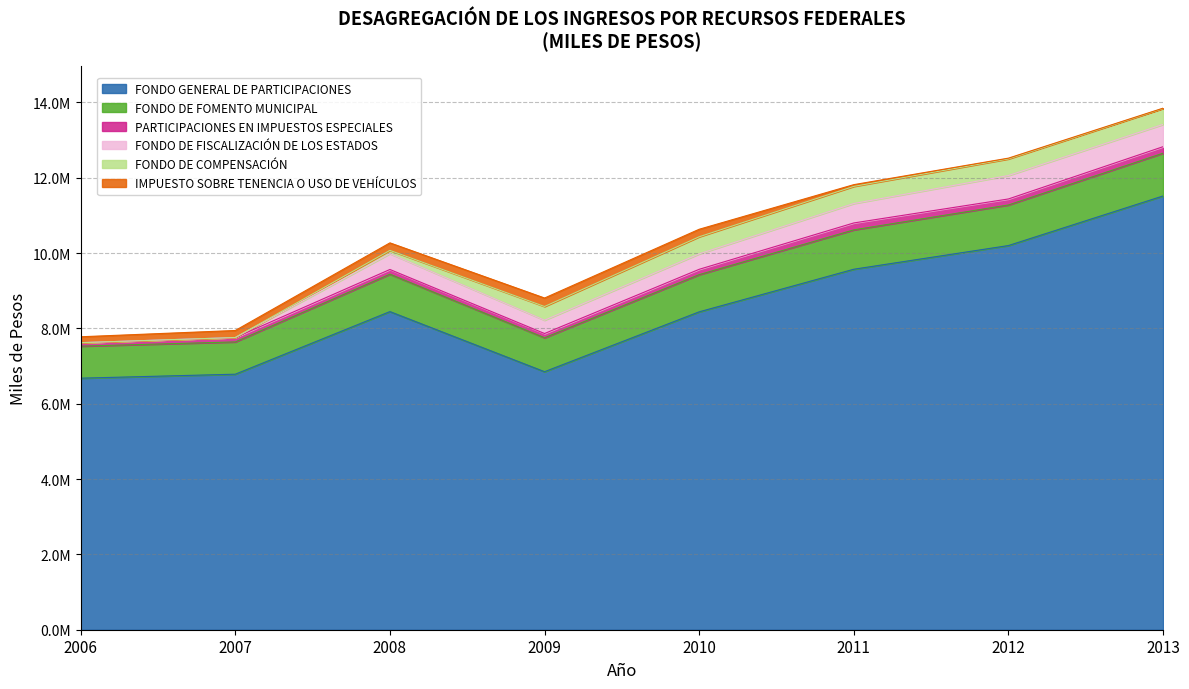

Between 2008 and 2011, which is larger?

2011